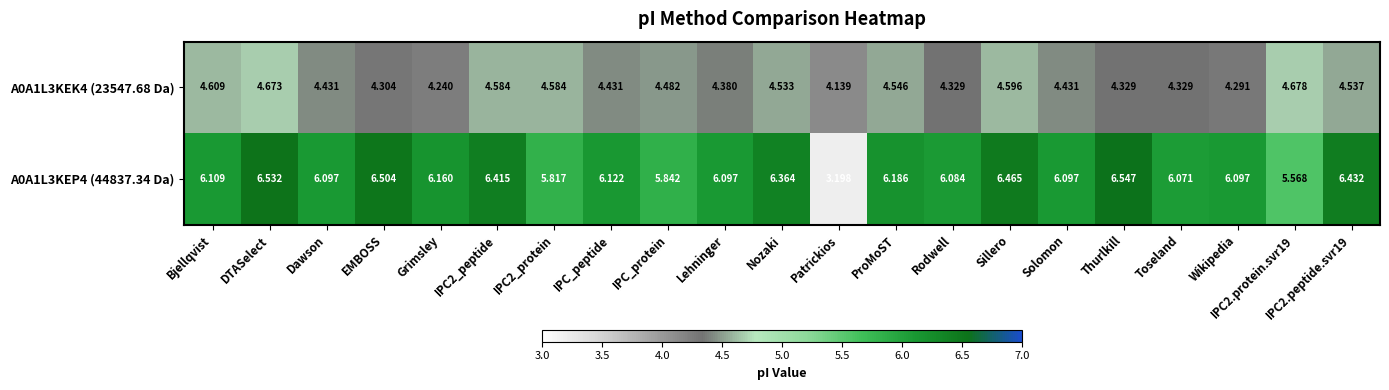

Where is A0A1L3KEK4 (23547.68 Da) nearest to the value 4?

Patrickios